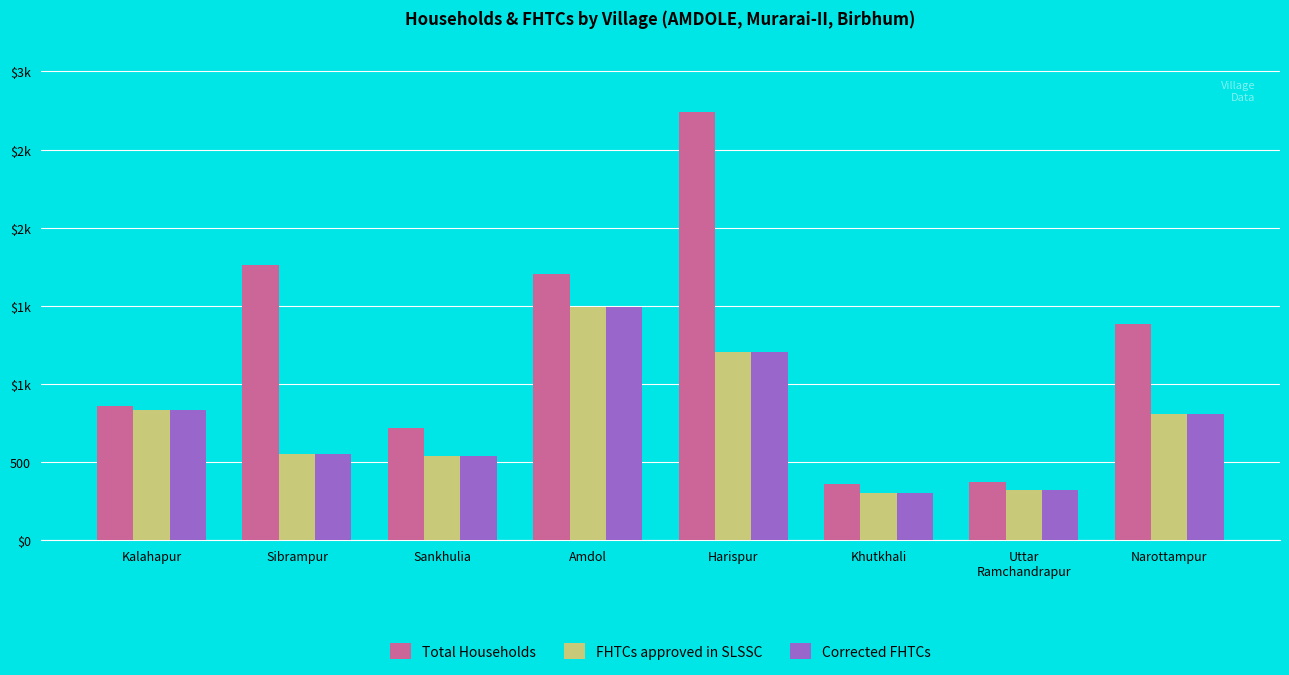

Are the bars horizontal?

No